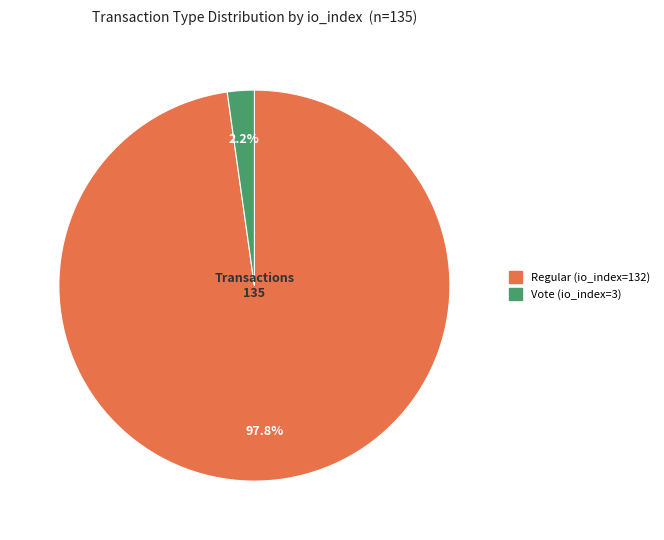

To the nearest percent, what is the difference between the Vote (io_index=3) and Regular (io_index=132) slice percentages?

96%